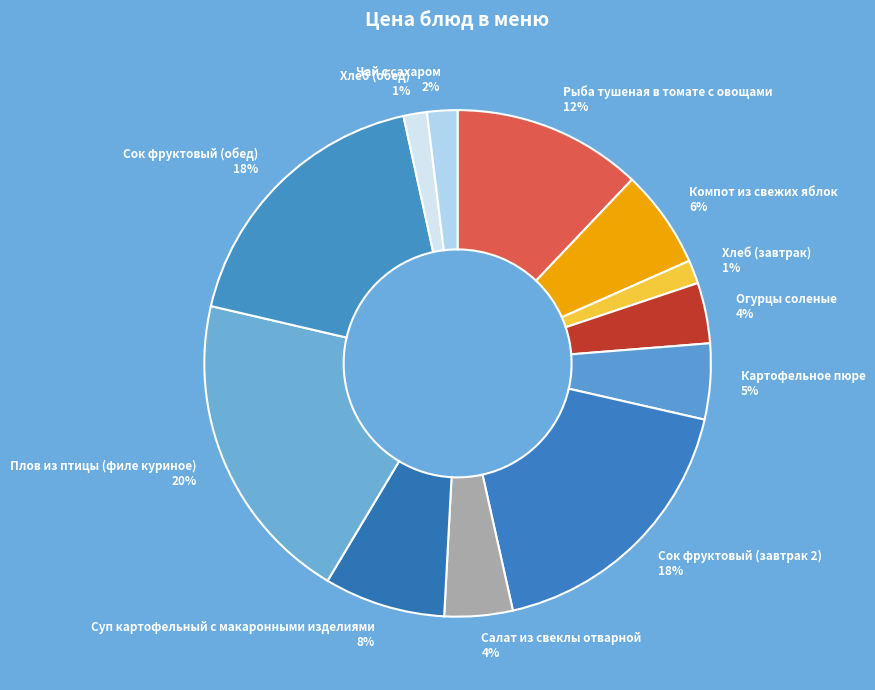

Is there any slice that represents more than half of the pie?

No